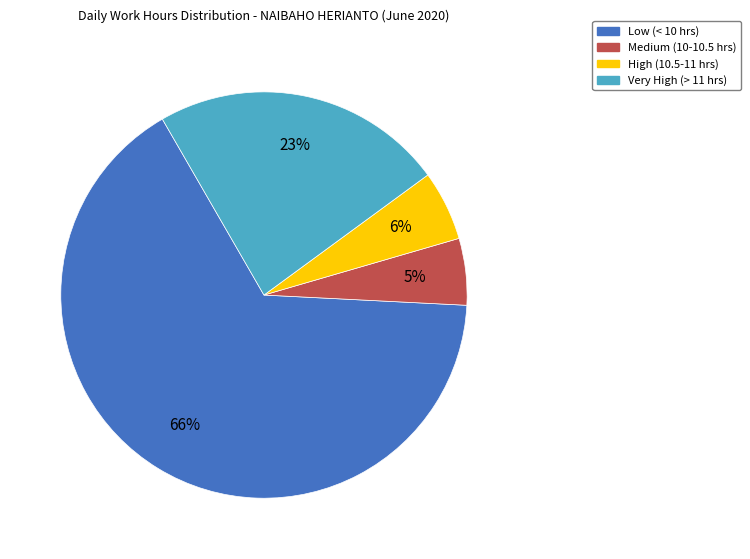

To the nearest percent, what is the average slice percentage?

25%